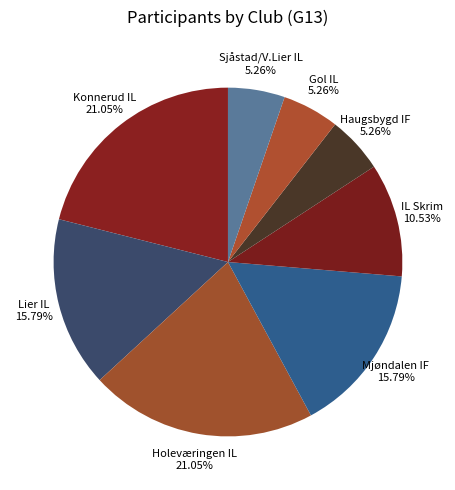

Count the number of slices in the pie.

8